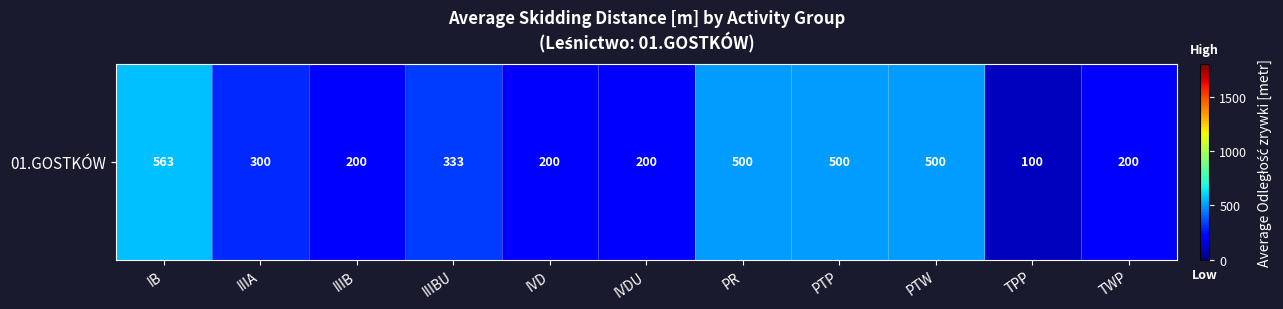

The value at IIIBU is 134.3. True or false?

False